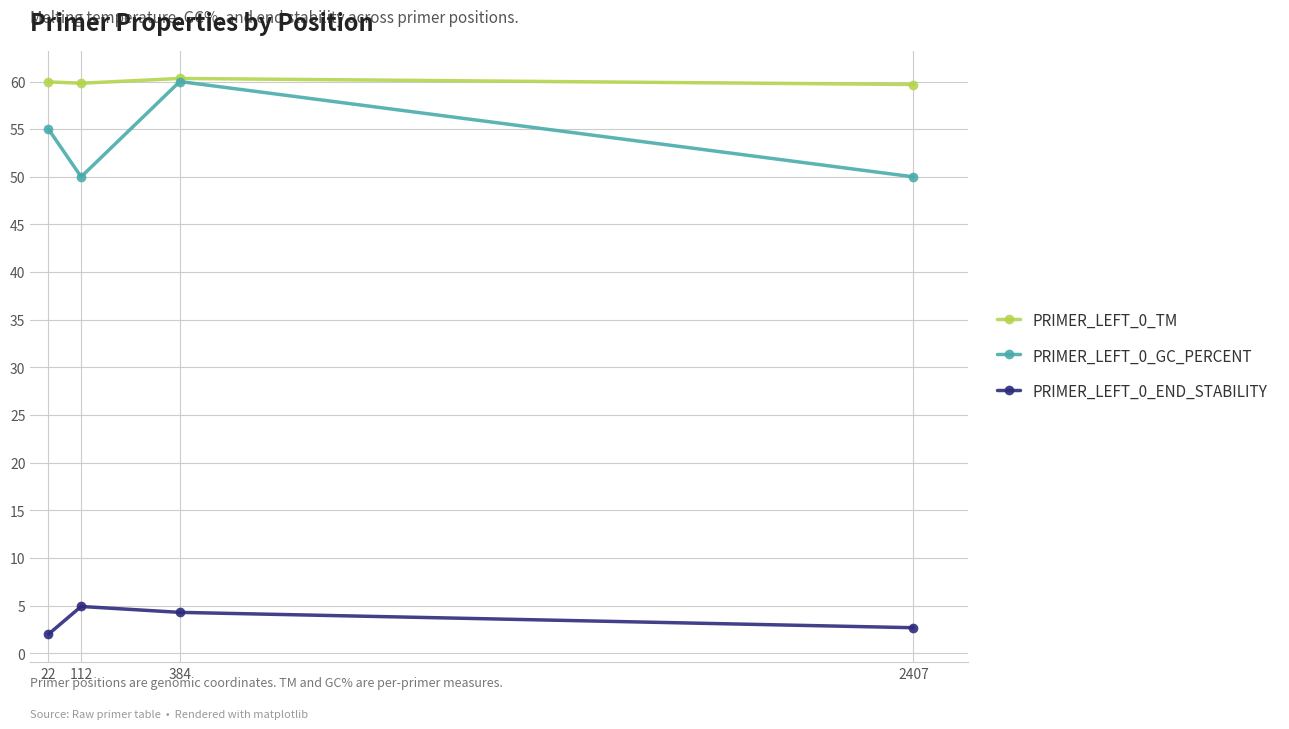

The PRIMER_LEFT_0_TM series shows 39.7 at 2407. True or false?

False